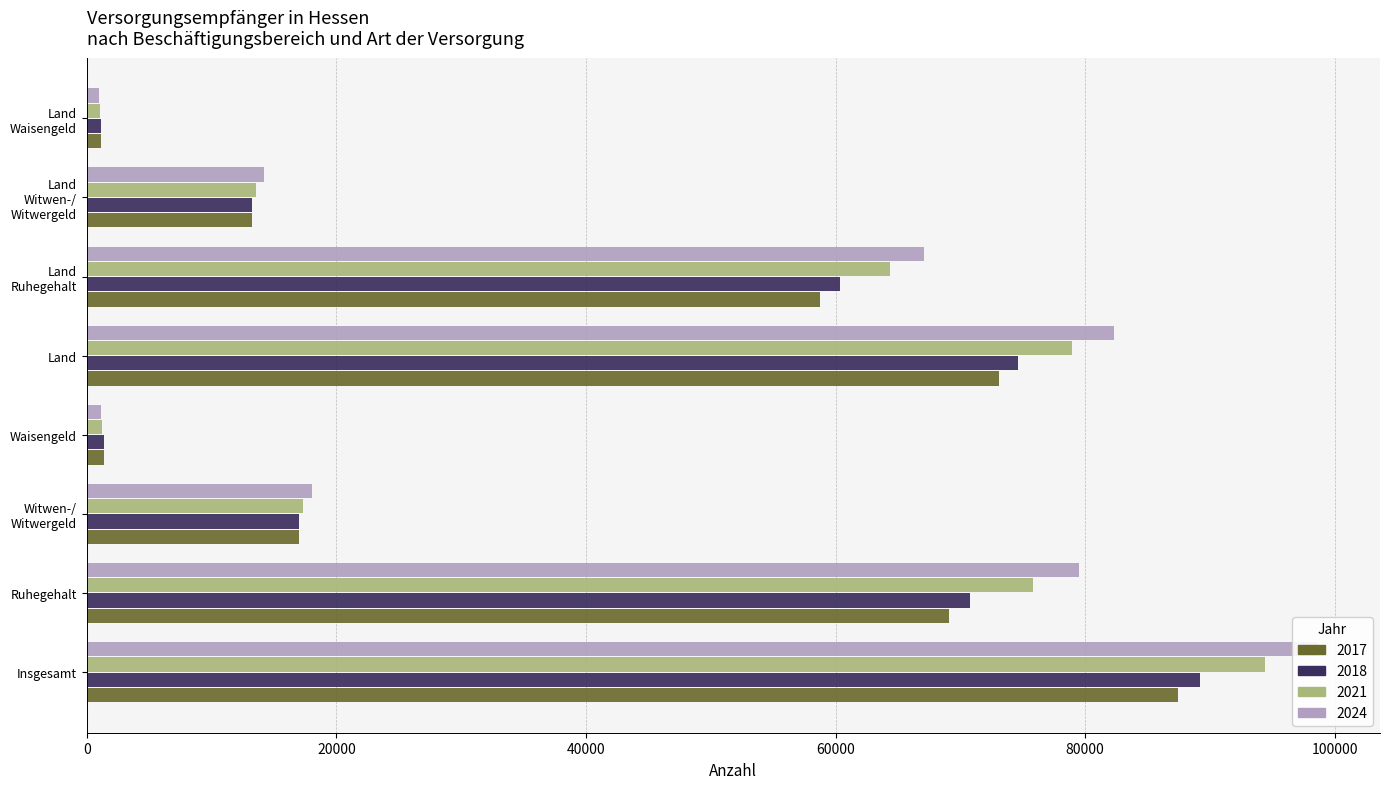

What is the sum of the 2021 values at Land
Ruhegehalt and Insgesamt?

158835